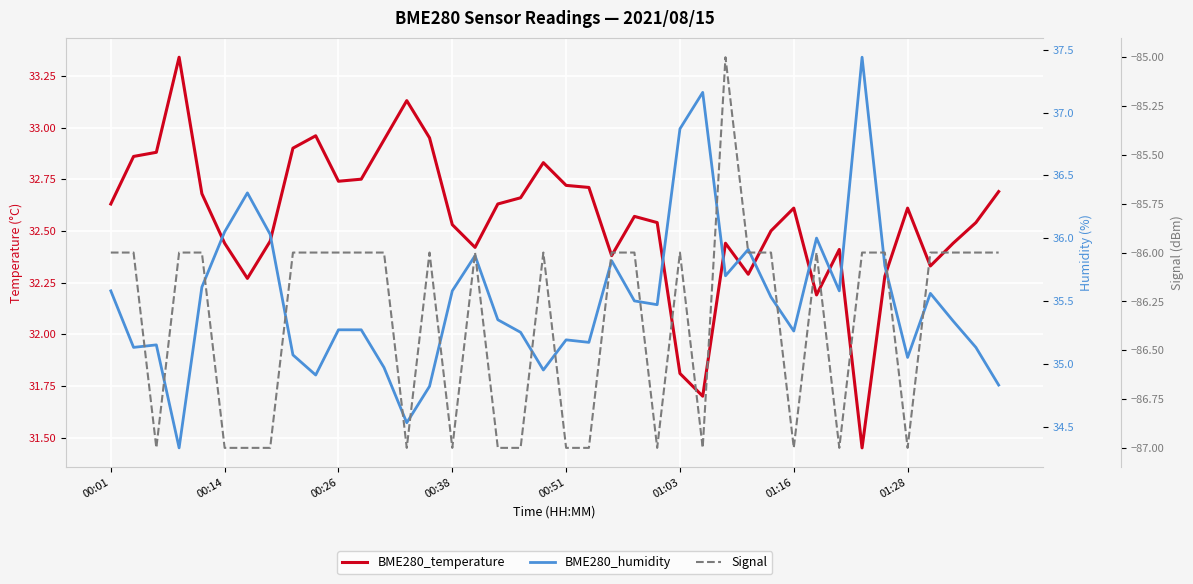

The BME280_humidity series shows 57.6 at 27. True or false?

False